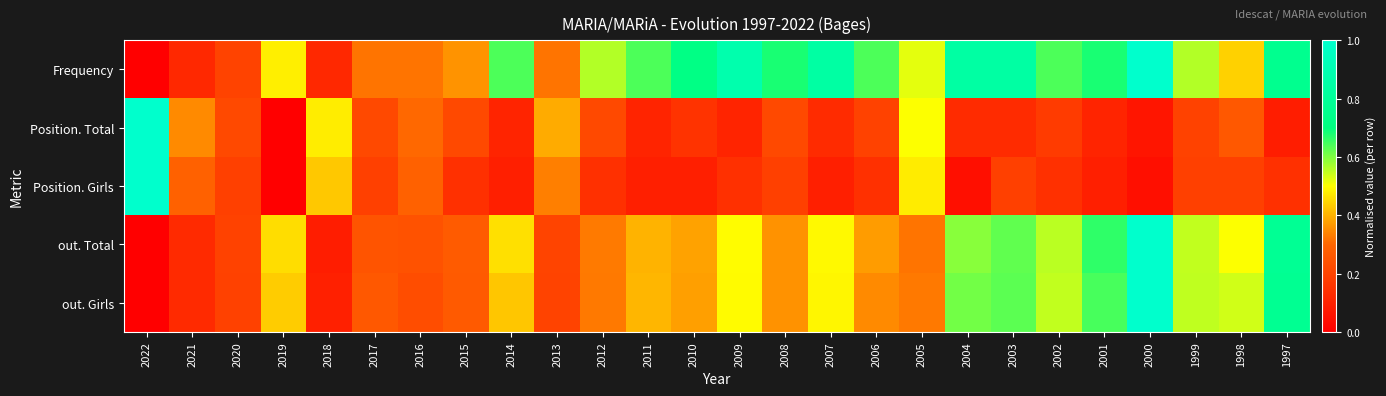

Reading left to right, extract all data points from this chart.

Frequency: 2022=0.0	2021=0.1	2020=0.2	2019=0.5	2018=0.1	2017=0.3	2016=0.3	2015=0.4	2014=0.6	2013=0.3	2012=0.6	2011=0.6	2010=0.7	2009=0.9	2008=0.7	2007=0.8	2006=0.6	2005=0.5	2004=0.8	2003=0.8	2002=0.6	2001=0.7	2000=1.0	1999=0.6	1998=0.4	1997=0.8
Position. Total: 2022=1.0	2021=0.3	2020=0.2	2019=0.0	2018=0.5	2017=0.2	2016=0.3	2015=0.2	2014=0.1	2013=0.4	2012=0.2	2011=0.1	2010=0.2	2009=0.1	2008=0.2	2007=0.1	2006=0.2	2005=0.5	2004=0.1	2003=0.1	2002=0.2	2001=0.1	2000=0.1	1999=0.2	1998=0.3	1997=0.1
Position. Girls: 2022=1.0	2021=0.3	2020=0.2	2019=0.0	2018=0.4	2017=0.2	2016=0.3	2015=0.1	2014=0.1	2013=0.3	2012=0.1	2011=0.1	2010=0.1	2009=0.1	2008=0.2	2007=0.1	2006=0.1	2005=0.5	2004=0.0	2003=0.2	2002=0.1	2001=0.1	2000=0.0	1999=0.2	1998=0.2	1997=0.1
out. Total: 2022=0.0	2021=0.1	2020=0.2	2019=0.5	2018=0.1	2017=0.2	2016=0.2	2015=0.3	2014=0.5	2013=0.2	2012=0.3	2011=0.4	2010=0.4	2009=0.5	2008=0.4	2007=0.5	2006=0.4	2005=0.3	2004=0.6	2003=0.6	2002=0.6	2001=0.7	2000=1.0	1999=0.5	1998=0.5	1997=0.8
out. Girls: 2022=0.0	2021=0.1	2020=0.2	2019=0.4	2018=0.1	2017=0.3	2016=0.2	2015=0.3	2014=0.4	2013=0.2	2012=0.3	2011=0.4	2010=0.4	2009=0.5	2008=0.4	2007=0.5	2006=0.3	2005=0.3	2004=0.6	2003=0.6	2002=0.5	2001=0.6	2000=1.0	1999=0.5	1998=0.5	1997=0.8